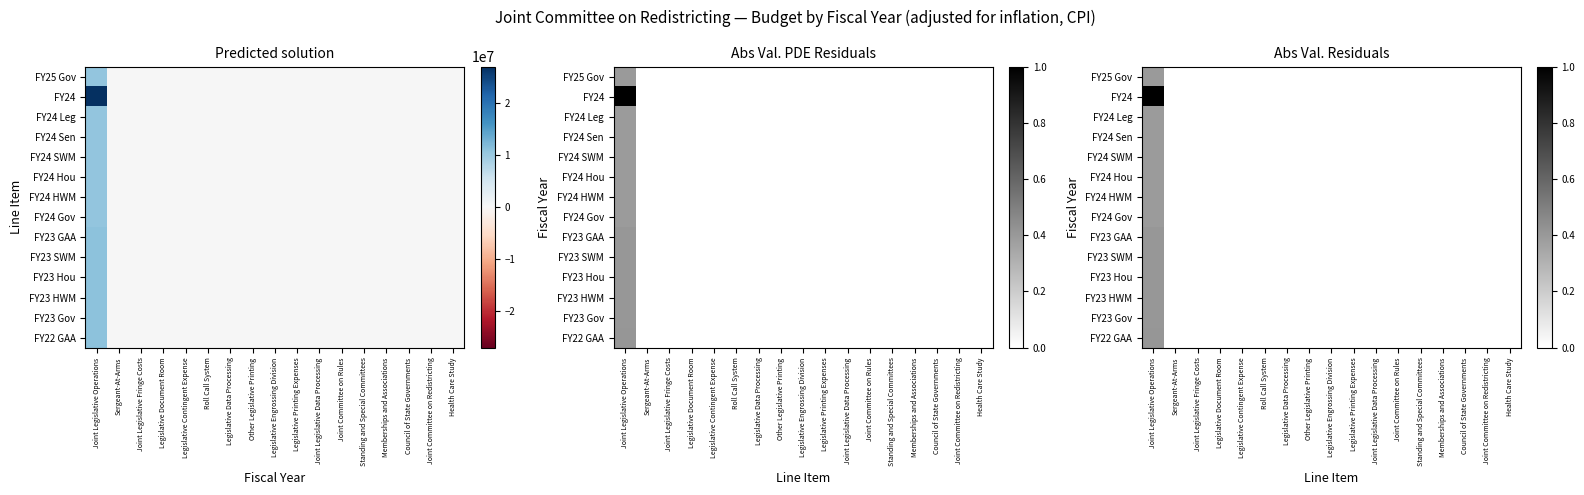

The value of FY24 HWM at Legislative Engrossing Division is 0.0. True or false?

True